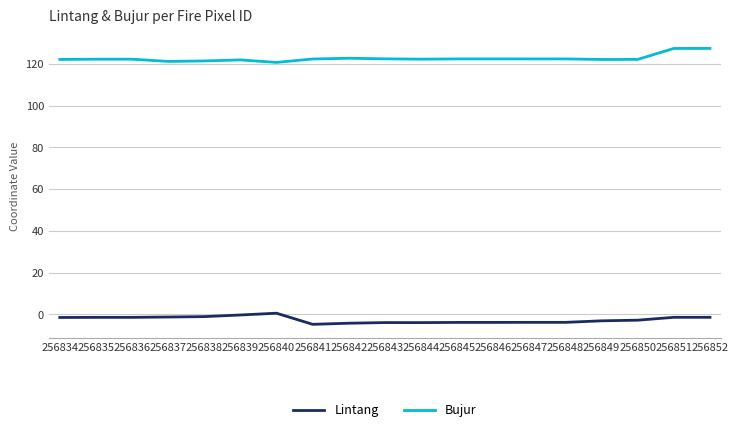

True or false: Lintang and Bujur intersect in this chart.

False